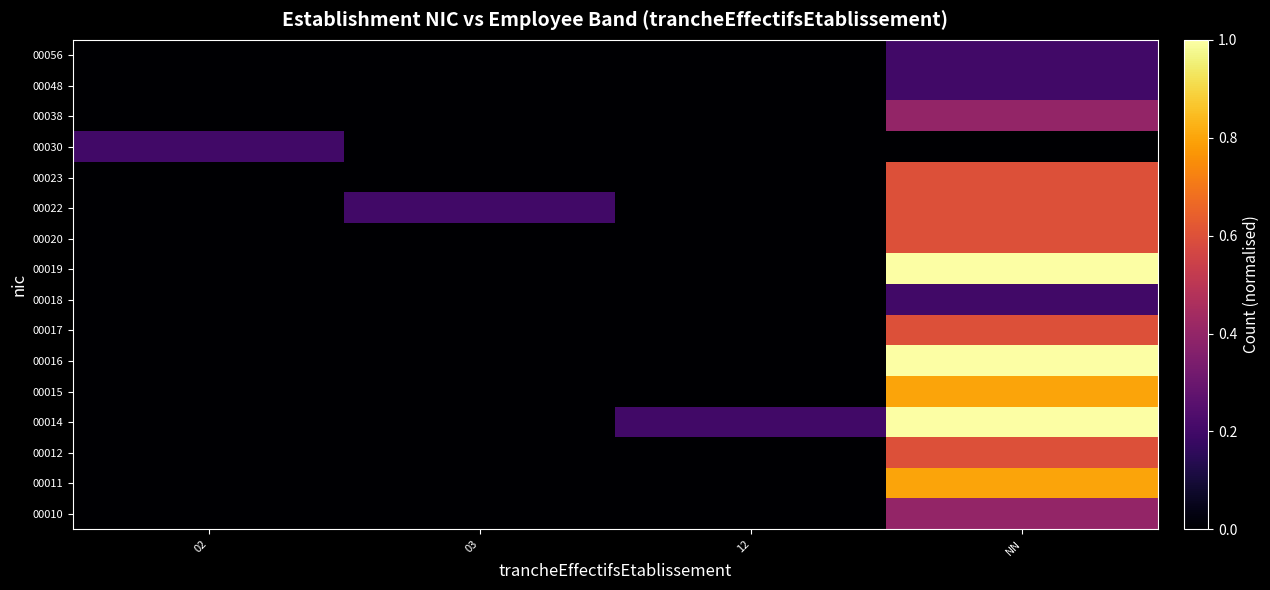

At which category is the sum across all series the highest?

NN